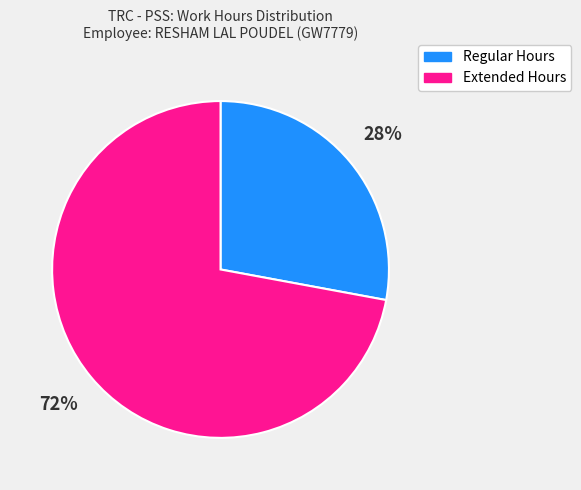

Which has a higher value, Regular Hours or Extended Hours?

Extended Hours